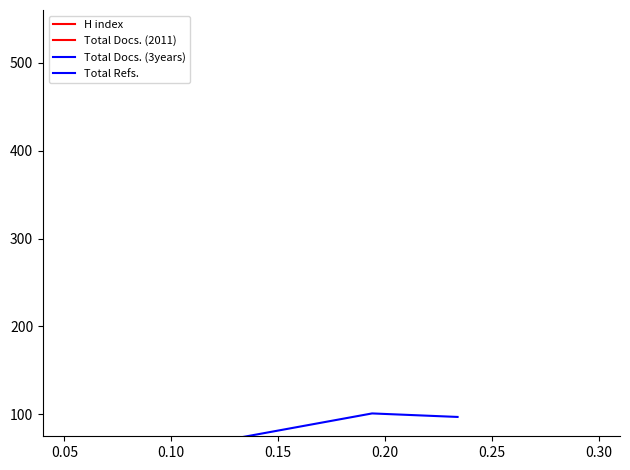

Rank the series at 0.05 from highest to lowest value.

Total Refs., Total Docs. (3years), H index, Total Docs. (2011)